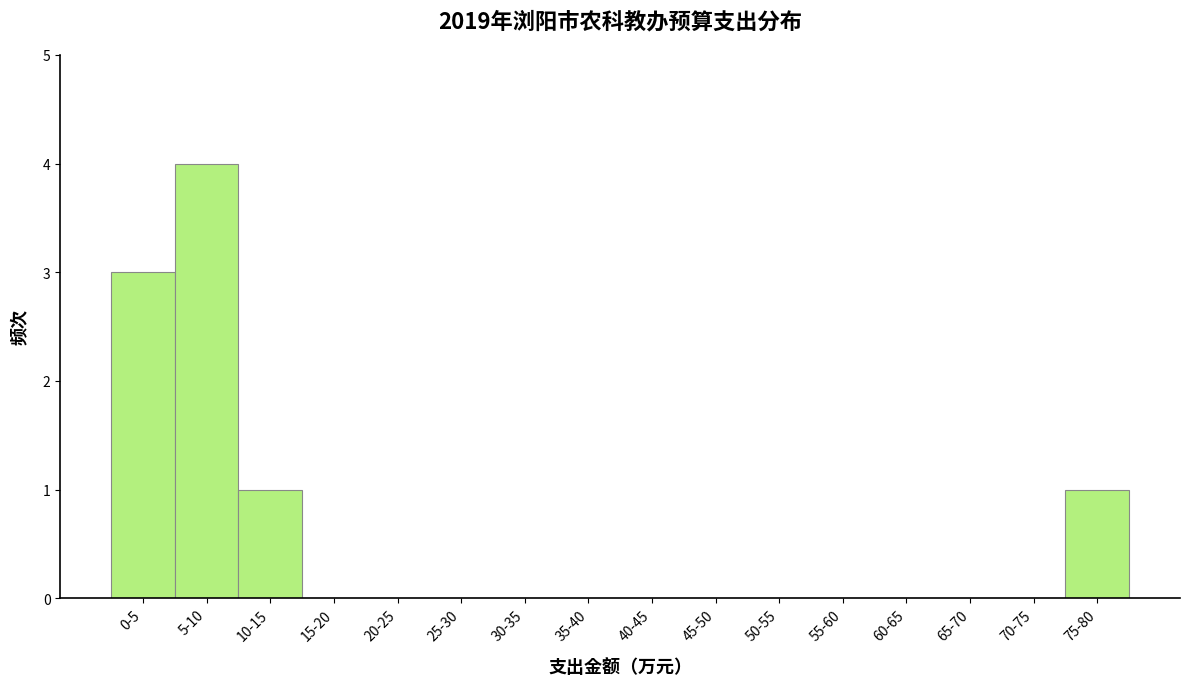

Reading left to right, extract all data points from this chart.

0-5=3	5-10=4	10-15=1	15-20=0	20-25=0	25-30=0	30-35=0	35-40=0	40-45=0	45-50=0	50-55=0	55-60=0	60-65=0	65-70=0	70-75=0	75-80=1